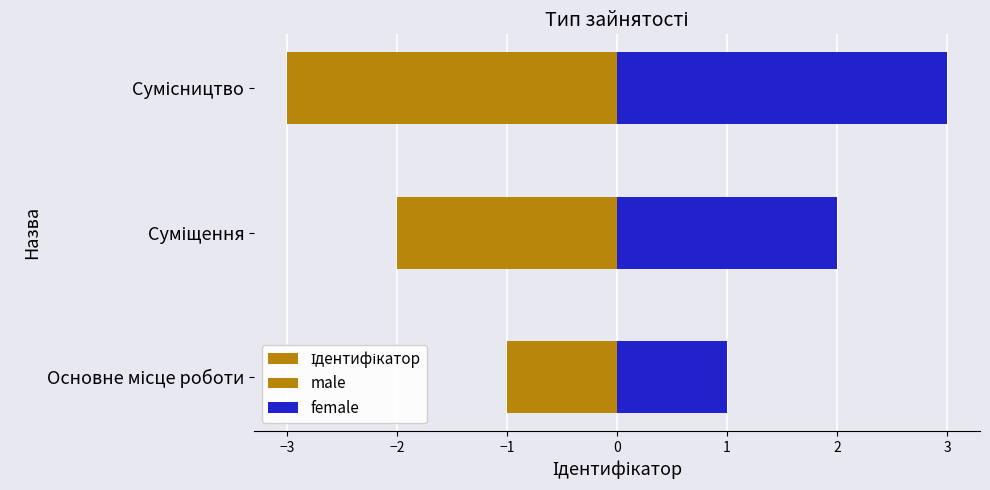

How many female values are between 1 and 3?

3